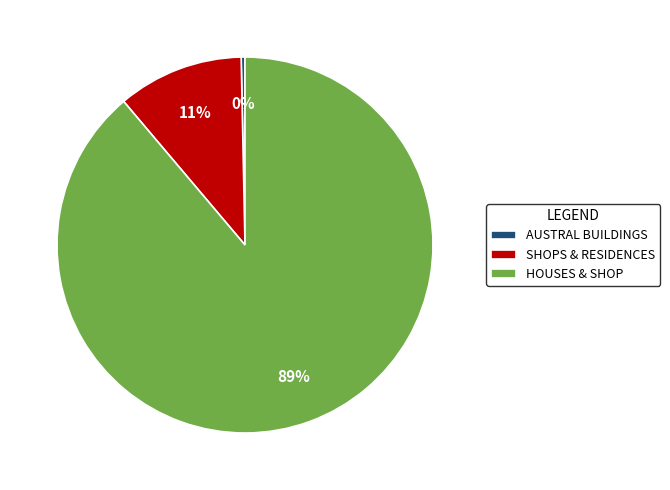

Which slice is the smallest?

AUSTRAL BUILDINGS